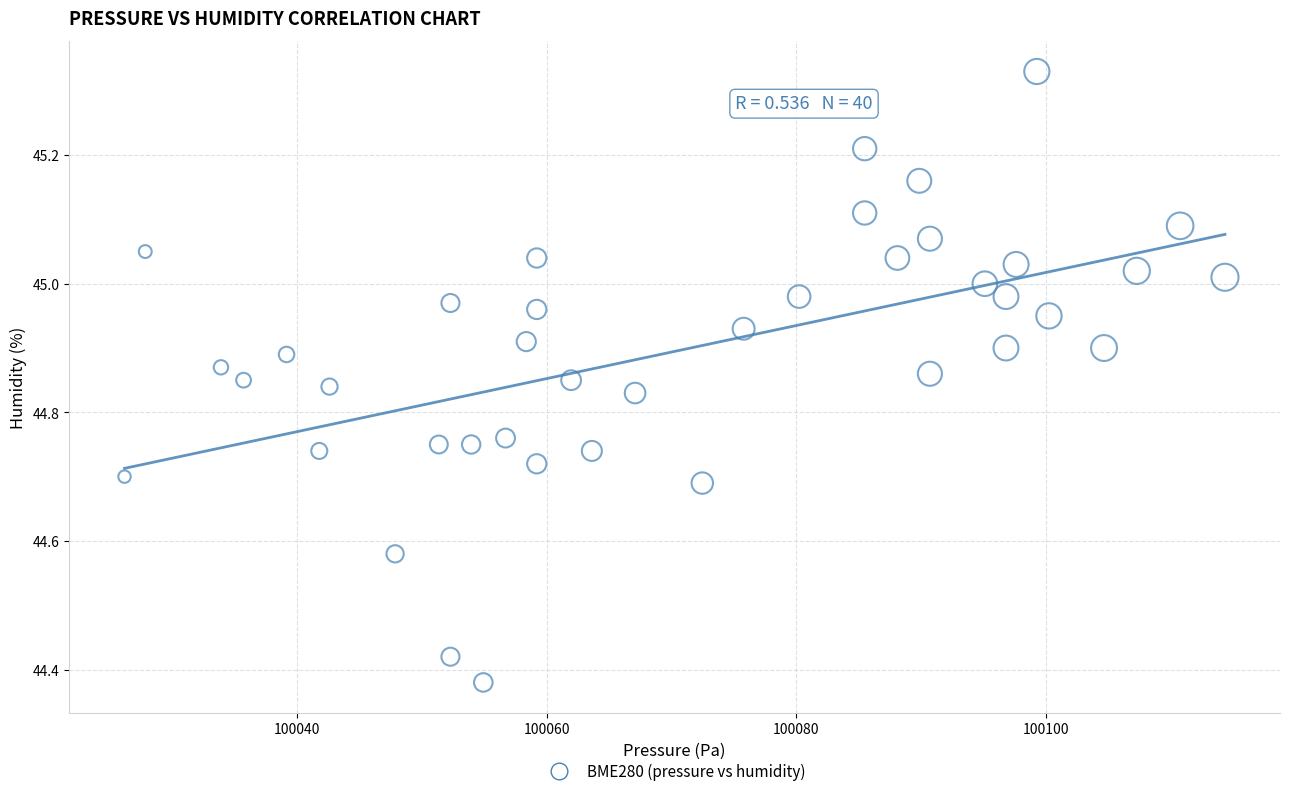

What is the range of X values (max minus min)?

88.1